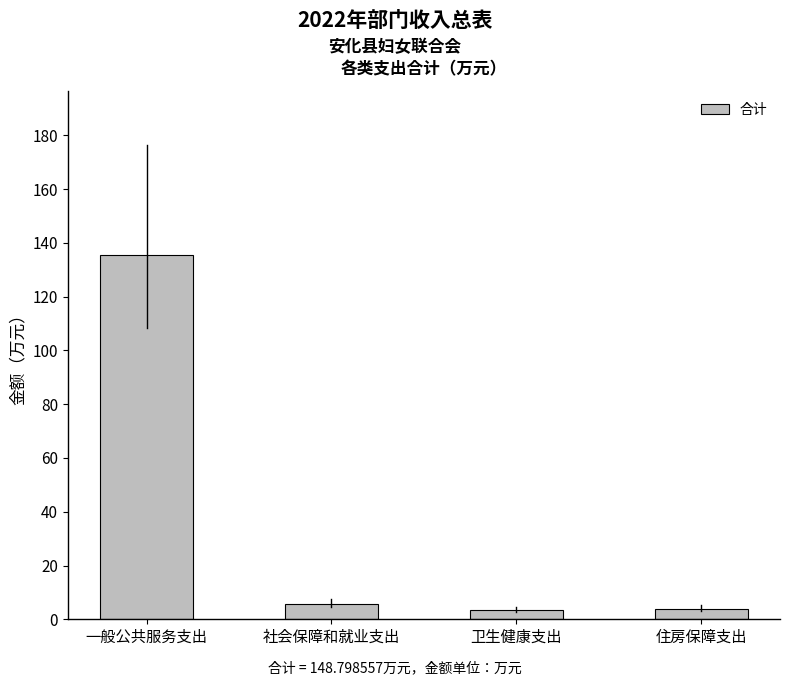

The value at 社会保障和就业支出 is 5.8. True or false?

True